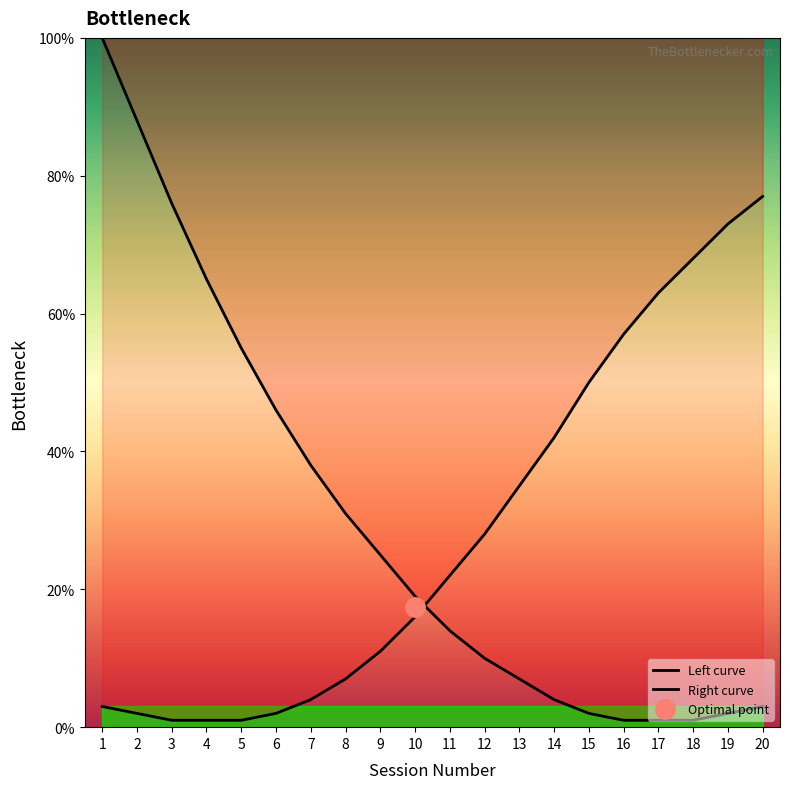

What is the minimum value for Left curve?

1